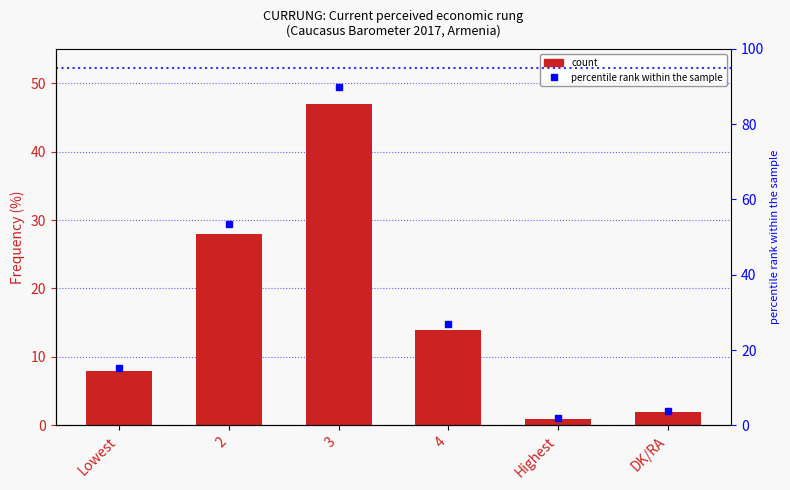

At which category does the chart reach its minimum across all series?

Highest